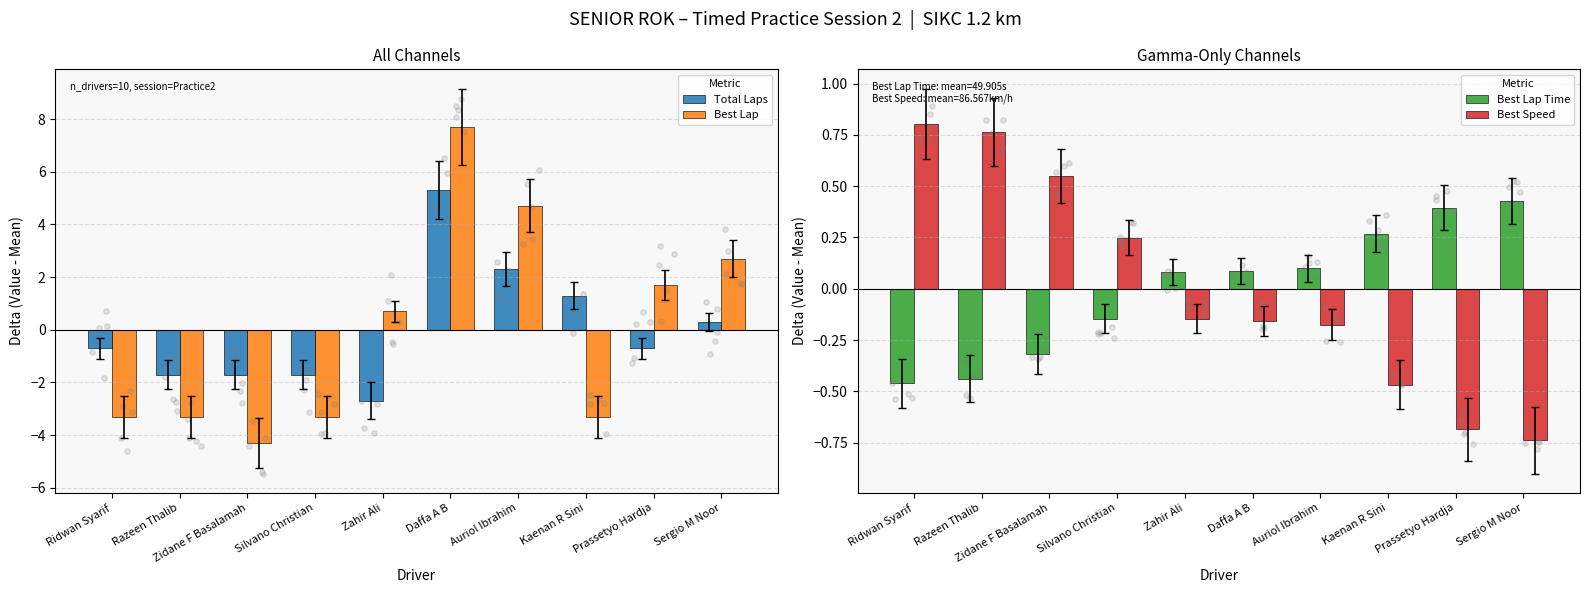

What is the total value across all series at Kaenan R Sini?

-2.2